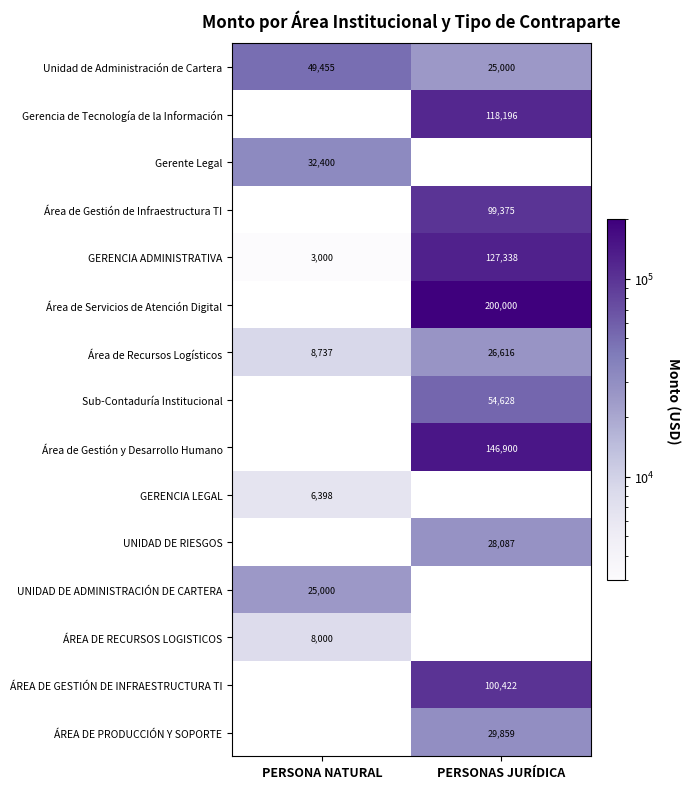

What is the difference between the highest and lowest values at PERSONAS JURÍDICA?

175000.0